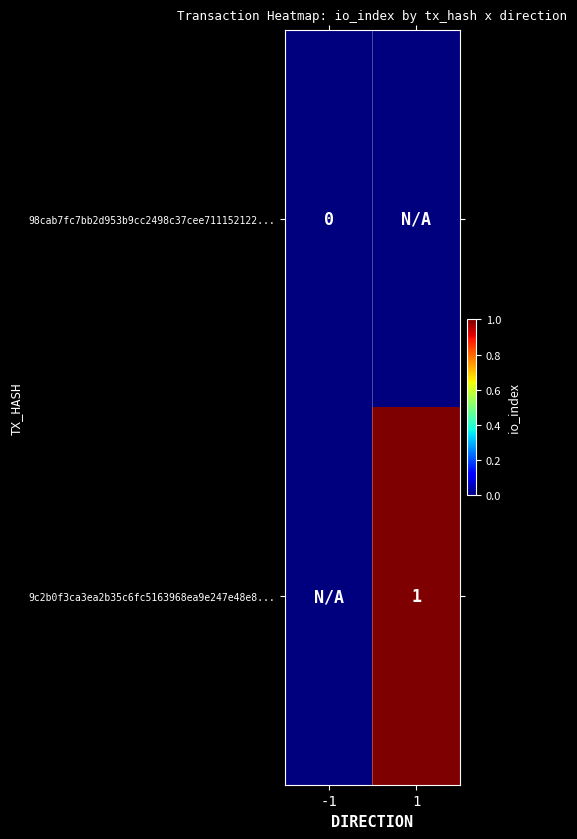

The value of 9c2b0f3ca3ea2b35c6fc5163968ea9e247e48e8... at 1 is 1. True or false?

True